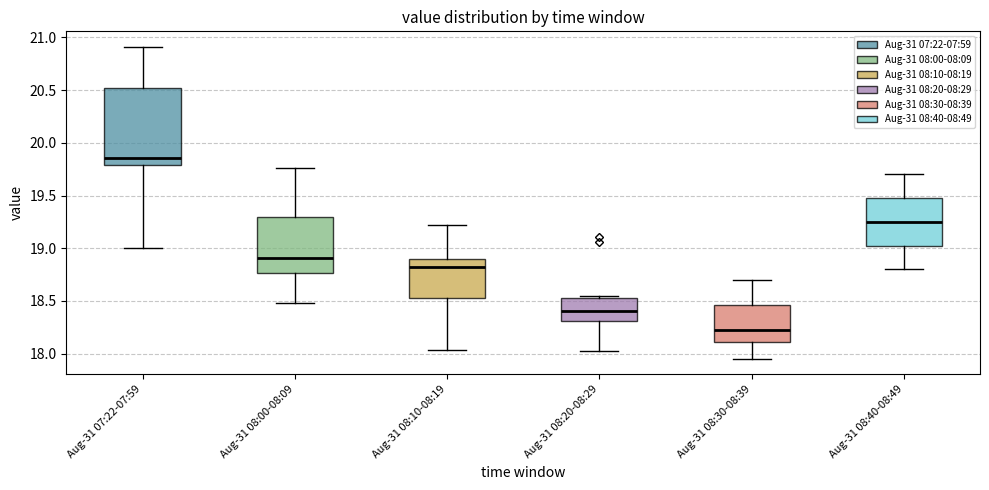

Reading left to right, transcribe this box plot: for each box, give where its median line is, the range the box spans, and where its two whiskers end, as read against the y-axis. The values are not printed on the chart, so give them approximately, as read against the axis.

Aug-31 07:22-07:59: median 19.85, box 19.80 to 20.50, whiskers 19.00 to 20.90
Aug-31 08:00-08:09: median 18.90, box 18.75 to 19.30, whiskers 18.50 to 19.75
Aug-31 08:10-08:19: median 18.80, box 18.55 to 18.90, whiskers 18.05 to 19.20
Aug-31 08:20-08:29: median 18.40, box 18.30 to 18.55, whiskers 18.00 to 18.55 (just above the box's upper edge)
Aug-31 08:30-08:39: median 18.25, box 18.10 to 18.45, whiskers 17.95 to 18.70
Aug-31 08:40-08:49: median 19.25, box 19.05 to 19.50, whiskers 18.80 to 19.70